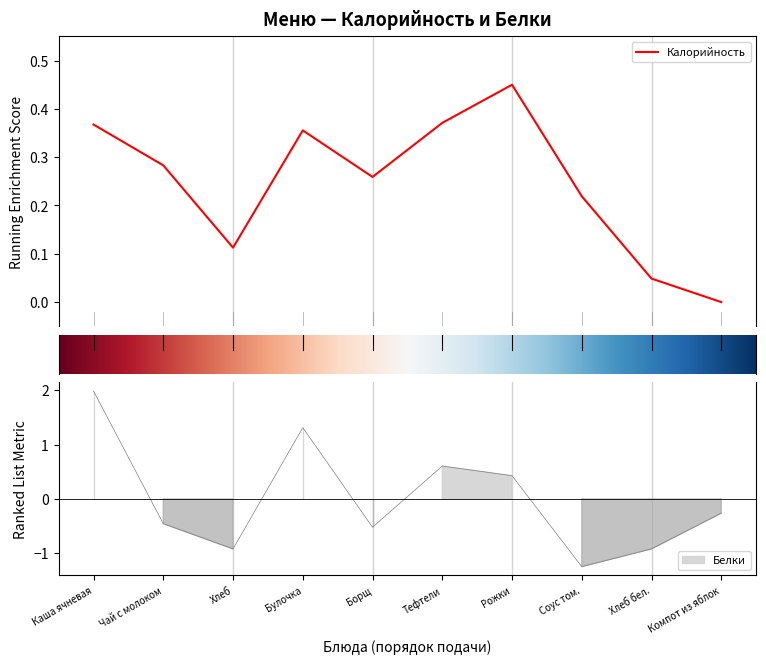

True or false: the data has more than 2 interior local peaks.

False